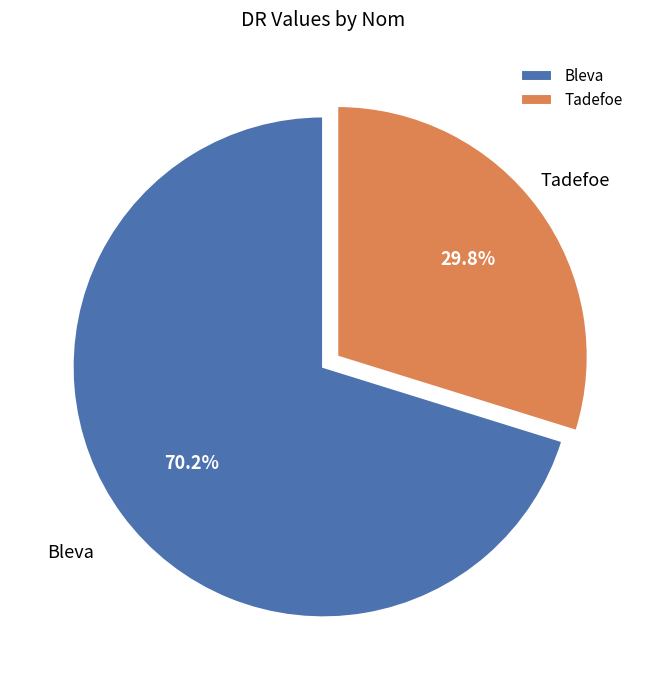

To the nearest percent, what is the combined percentage of Tadefoe and Bleva?

100%